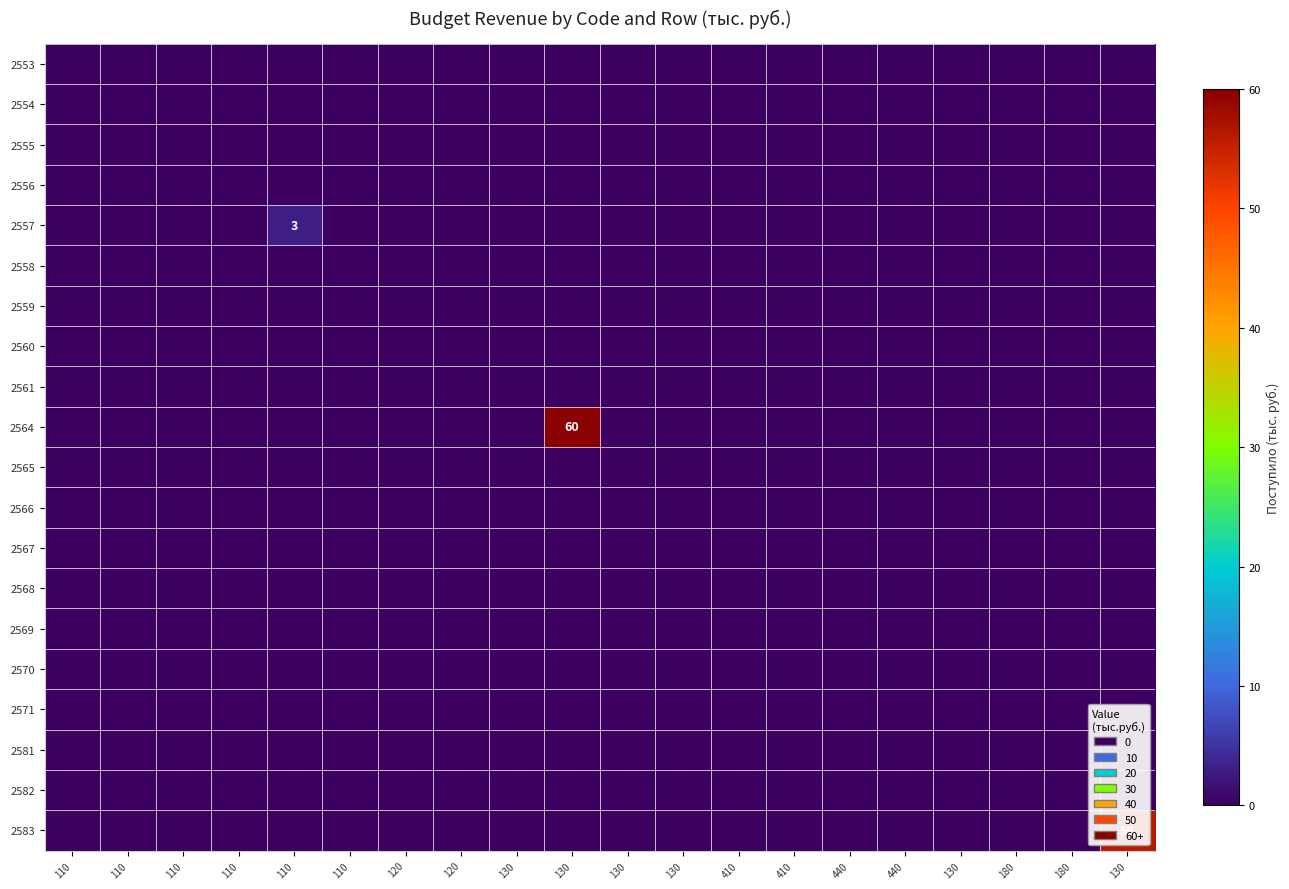

Rank the categories by 2582 value from lowest to highest.

110, 110, 110, 110, 110, 110, 120, 120, 130, 130, 130, 130, 410, 410, 440, 440, 130, 180, 180, 130